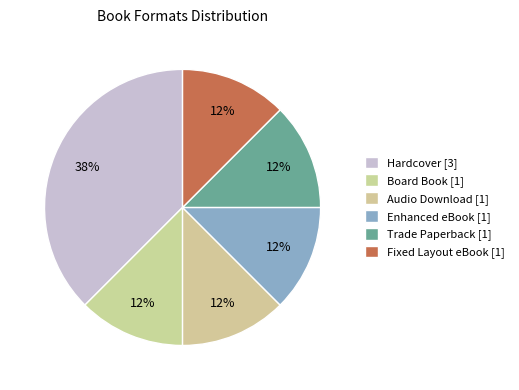

How many segments does this pie chart have?

6